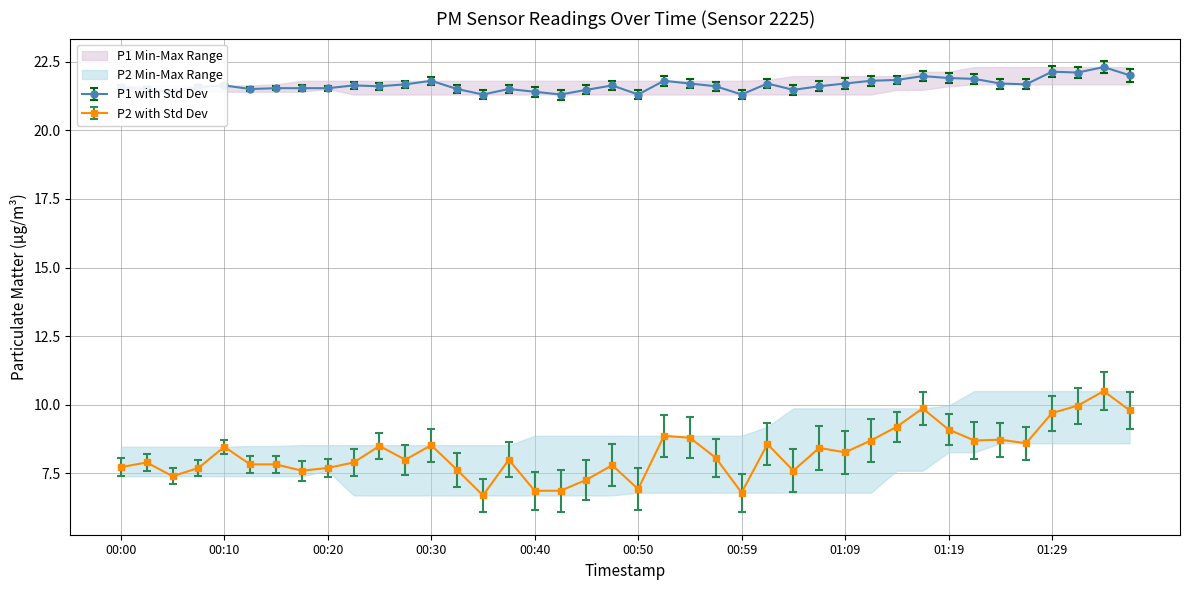

True or false: P2 and P1 cross at least once.

False